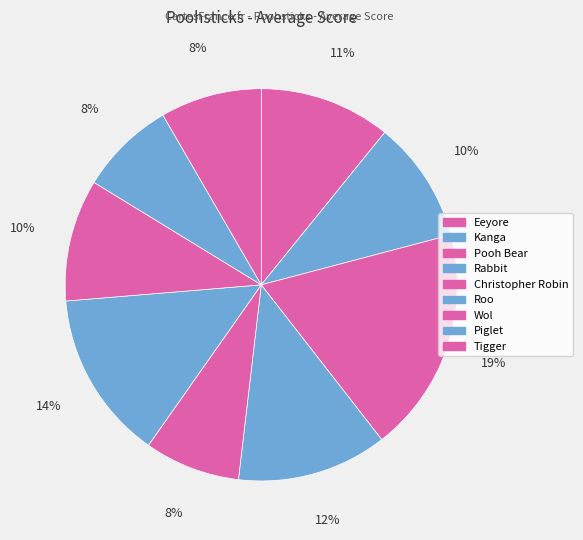

How many segments does this pie chart have?

9